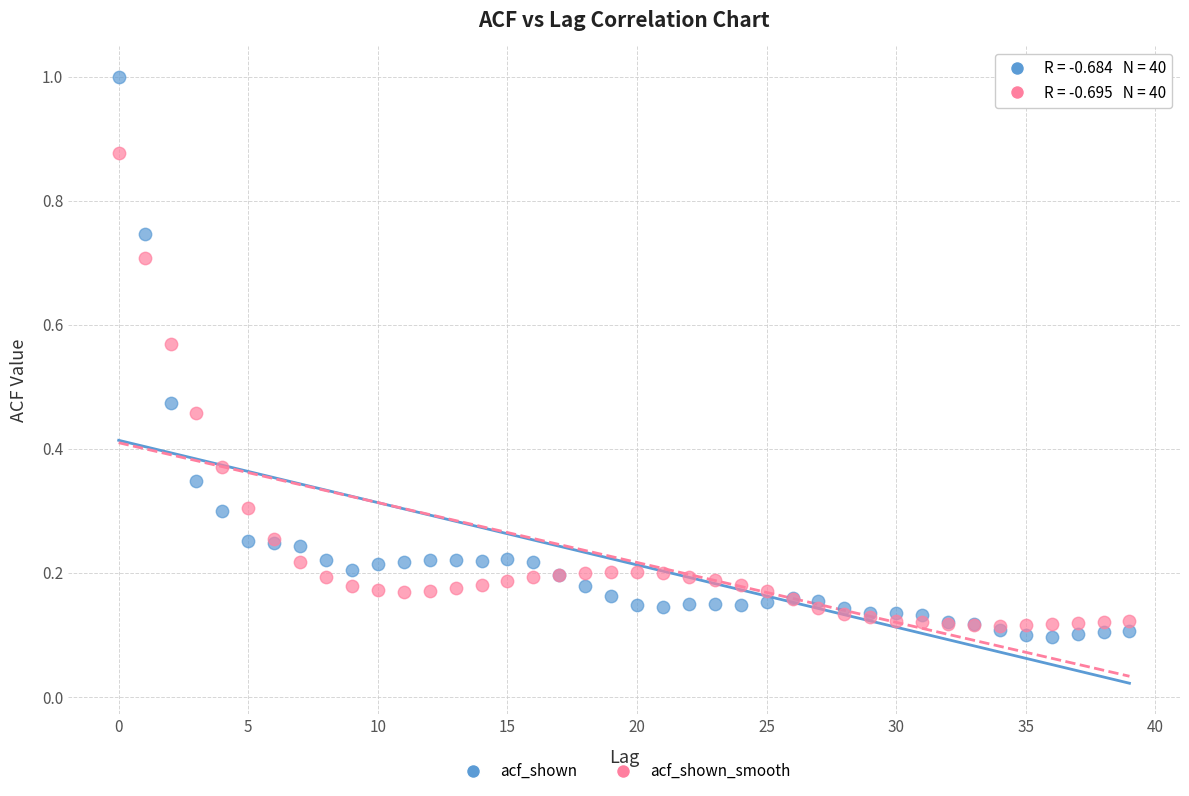

What are all the series names shown in the legend?

acf_shown, acf_shown_smooth